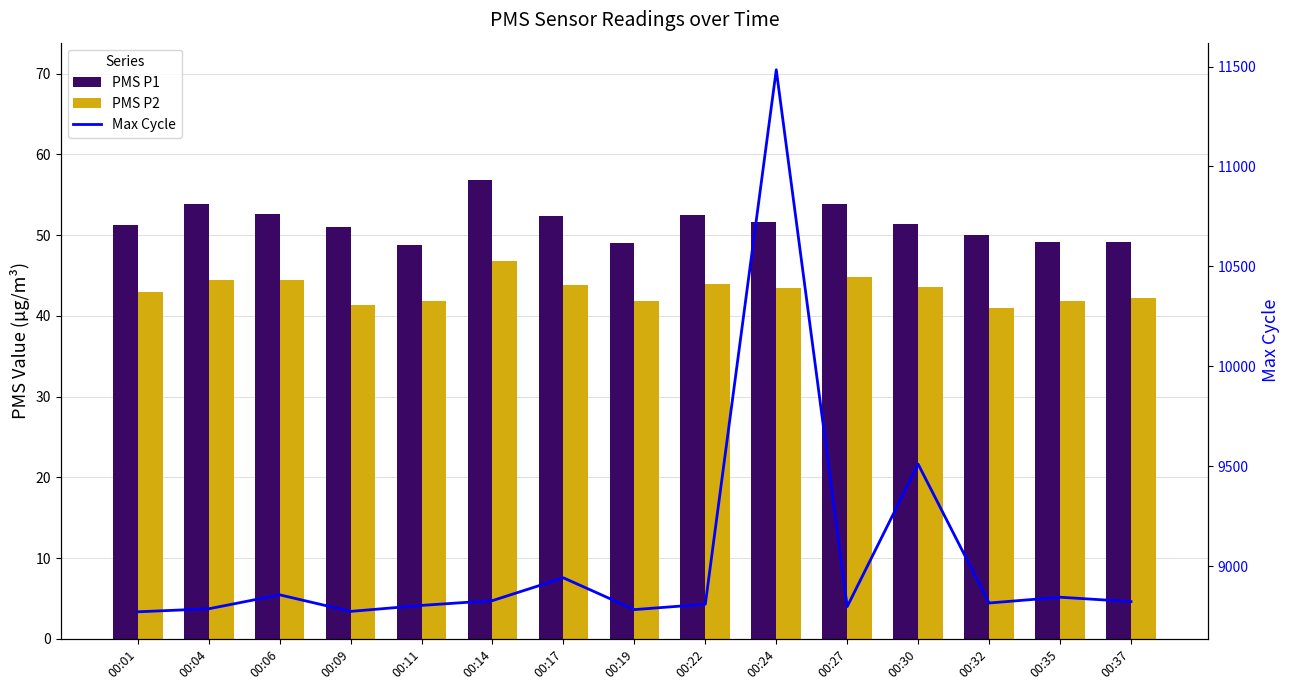

Reading left to right, transcribe all the data shown in this chart.

PMS P1: 00:01=51.2	00:04=53.8	00:06=52.6	00:09=51.0	00:11=48.8	00:14=56.8	00:17=52.4	00:19=49.0	00:22=52.5	00:24=51.6	00:27=53.8	00:30=51.4	00:32=50.0	00:35=49.2	00:37=49.2
PMS P2: 00:01=43.0	00:04=44.4	00:06=44.4	00:09=41.4	00:11=41.8	00:14=46.8	00:17=43.8	00:19=41.8	00:22=44.0	00:24=43.4	00:27=44.8	00:30=43.6	00:32=41.0	00:35=41.8	00:37=42.2
Max Cycle: 00:01=8771.0	00:04=8786.0	00:06=8856.0	00:09=8773.0	00:11=8803.0	00:14=8827.0	00:17=8941.0	00:19=8782.0	00:22=8809.0	00:24=11484.0	00:27=8797.0	00:30=9510.0	00:32=8815.0	00:35=8844.0	00:37=8822.0